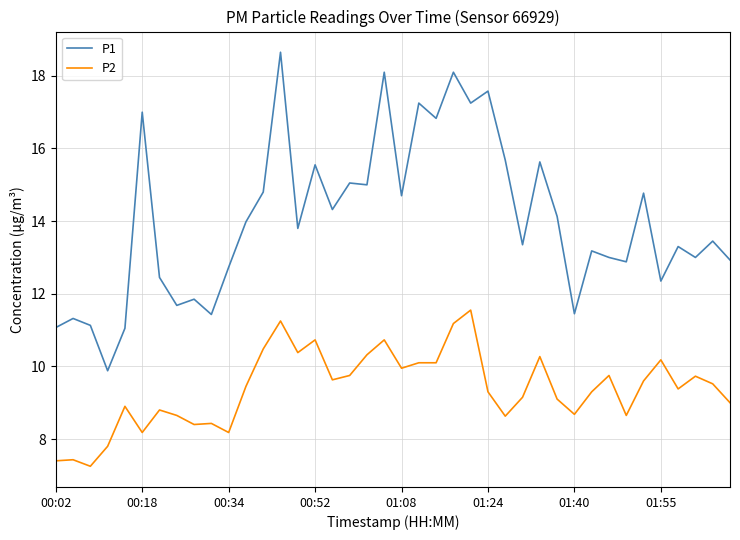

Which series has the largest total across all categories?

P1